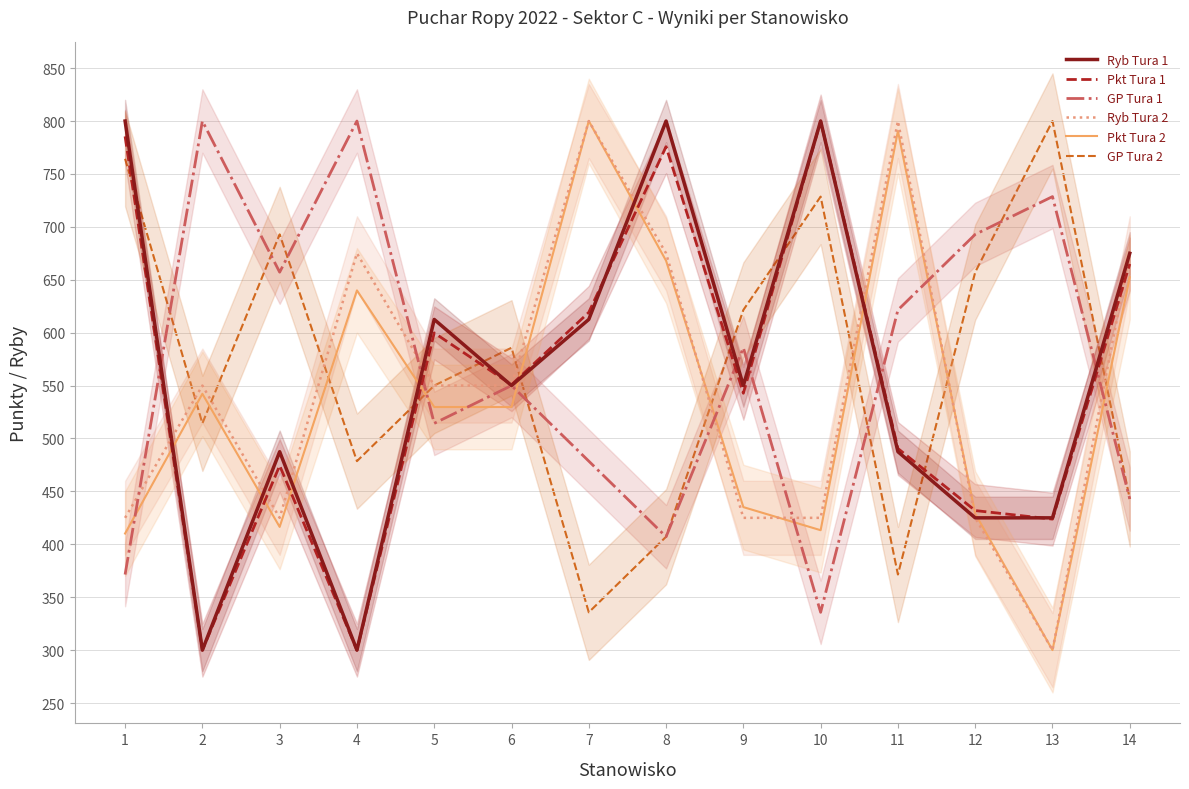

Which series has the largest range (max minus min)?

Ryb Tura 1